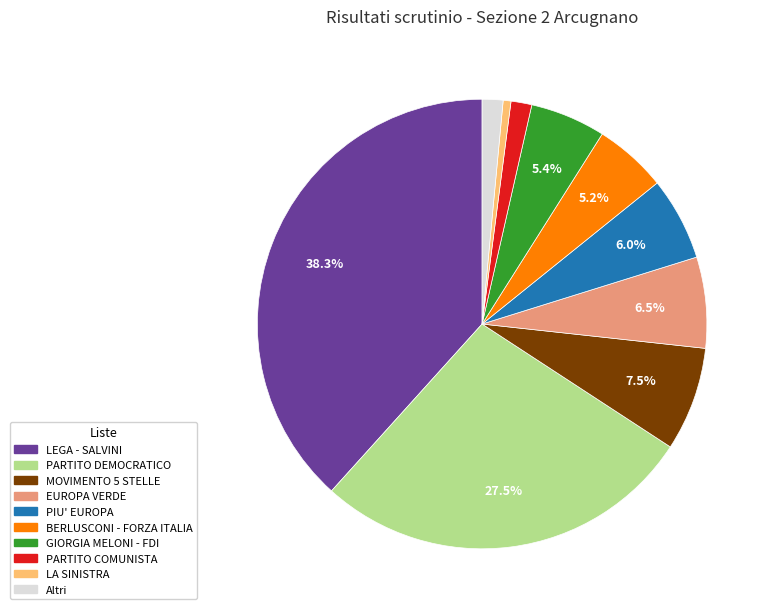

To the nearest percent, what is the average slice percentage?

10%